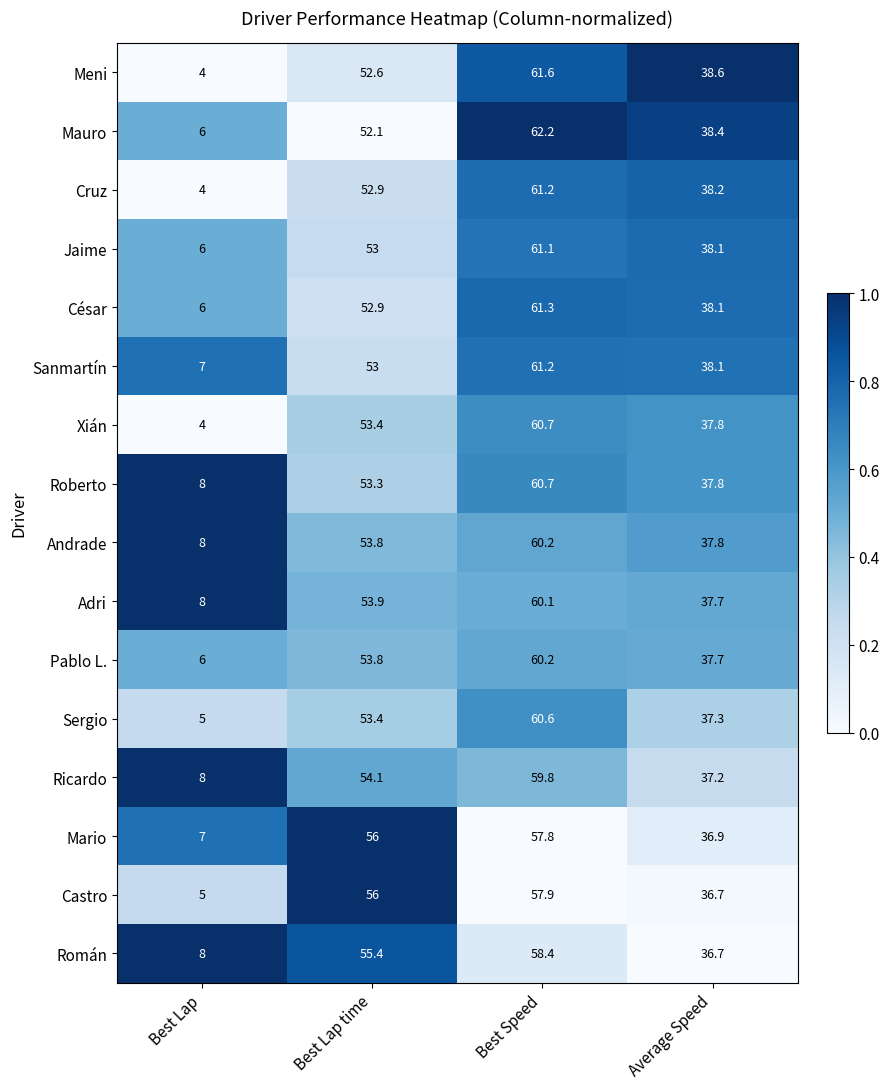

List the labels in order of Mario value, largest first.

Best Speed, Best Lap time, Average Speed, Best Lap